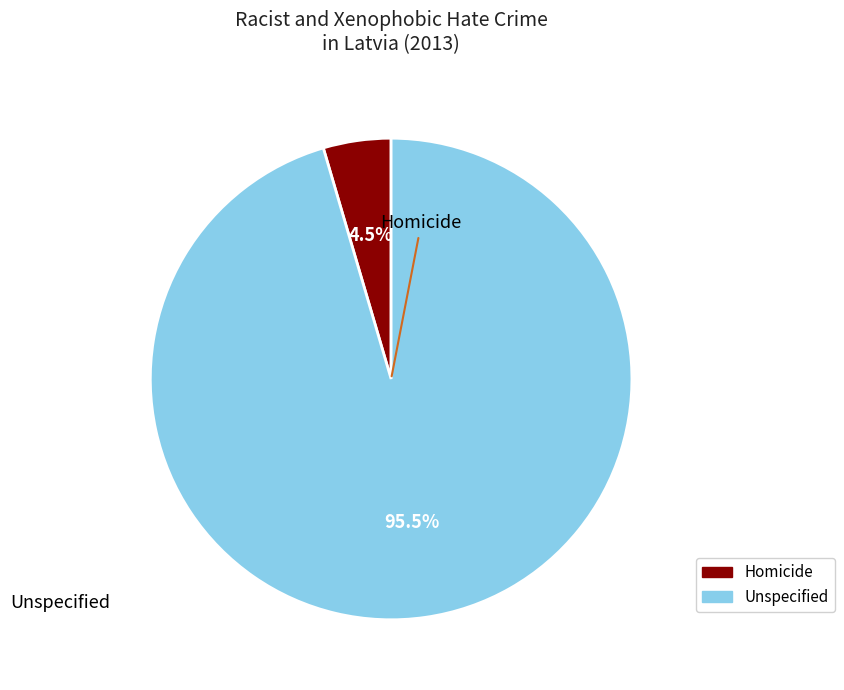

Between Homicide and Unspecified, which is larger?

Unspecified